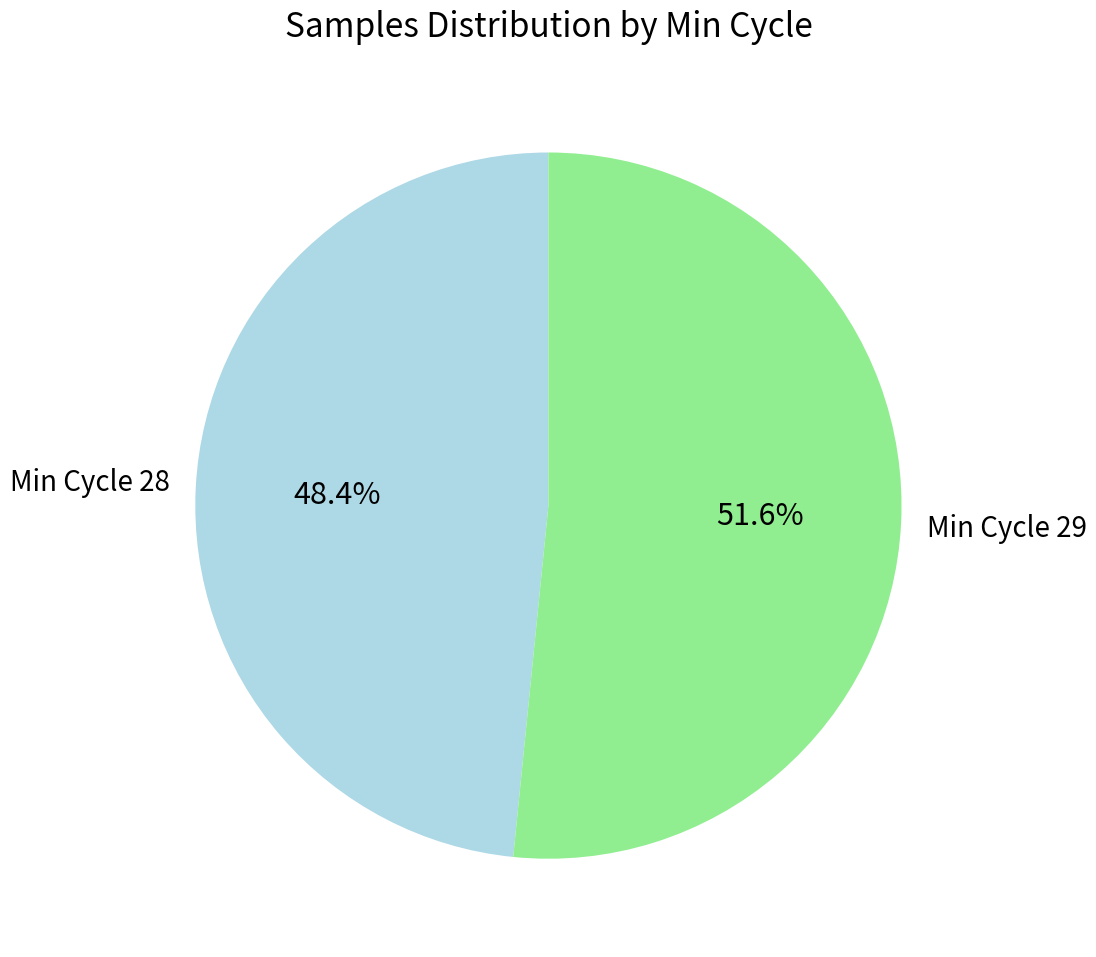

Does any single category account for the majority?

Yes